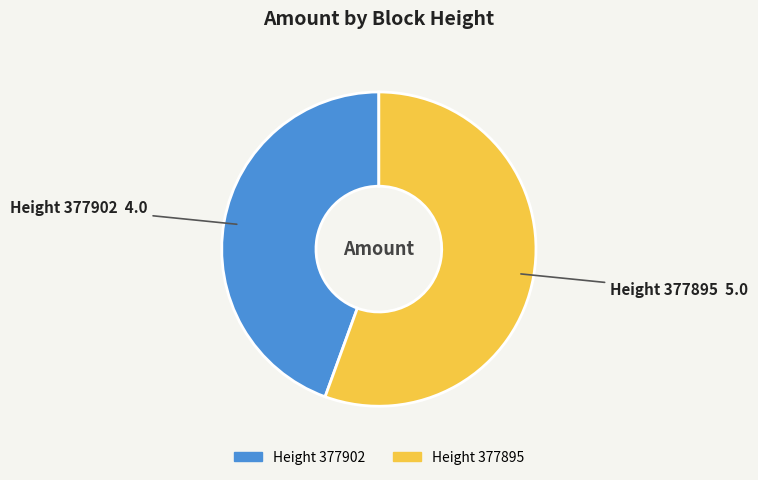

Is there a majority slice in this chart?

Yes